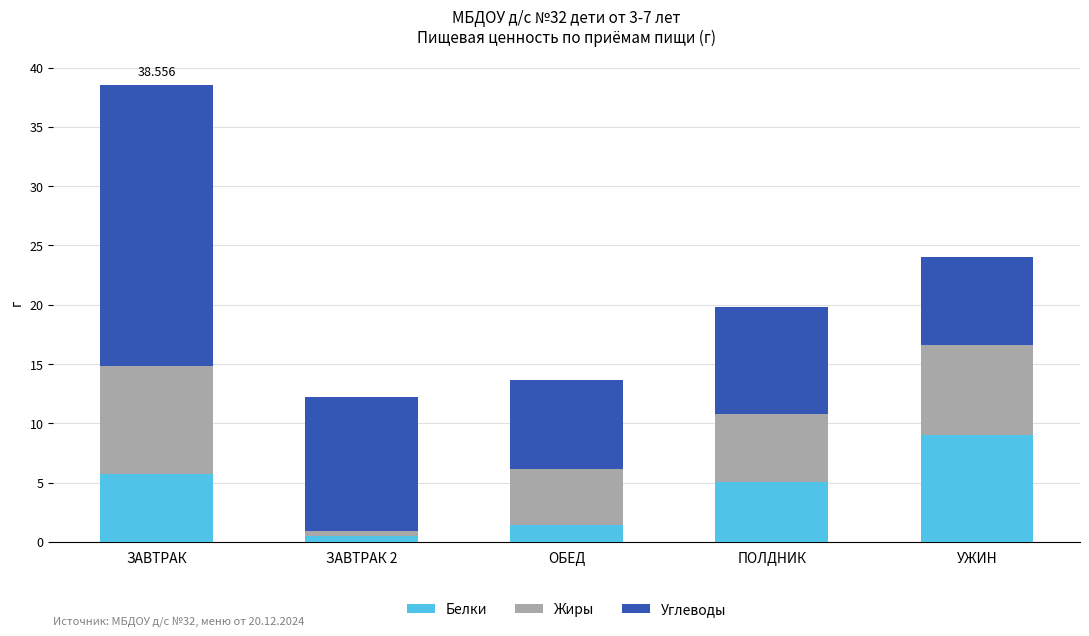

At which category is the sum across all series the highest?

ЗАВТРАК